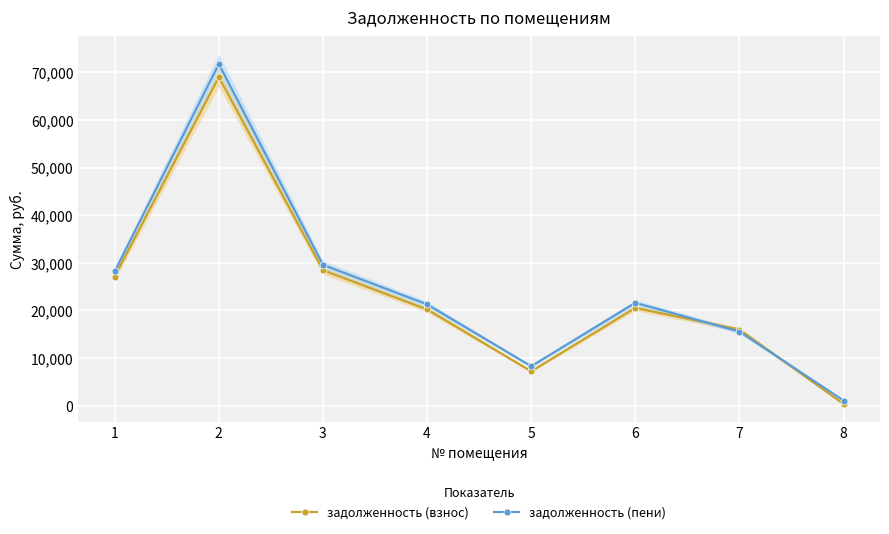

What is the difference between the second highest and minimum values in the задолженность (пени) series?

28503.4